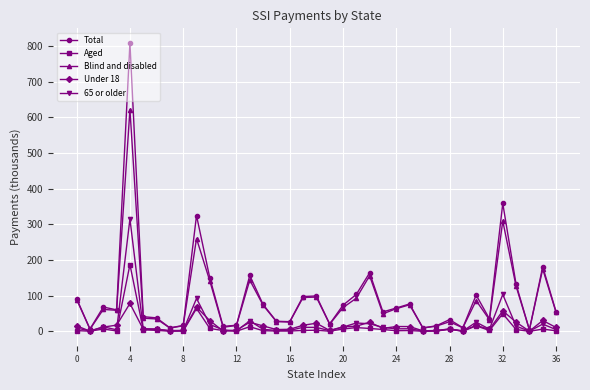

How many lines are shown in the chart?

5